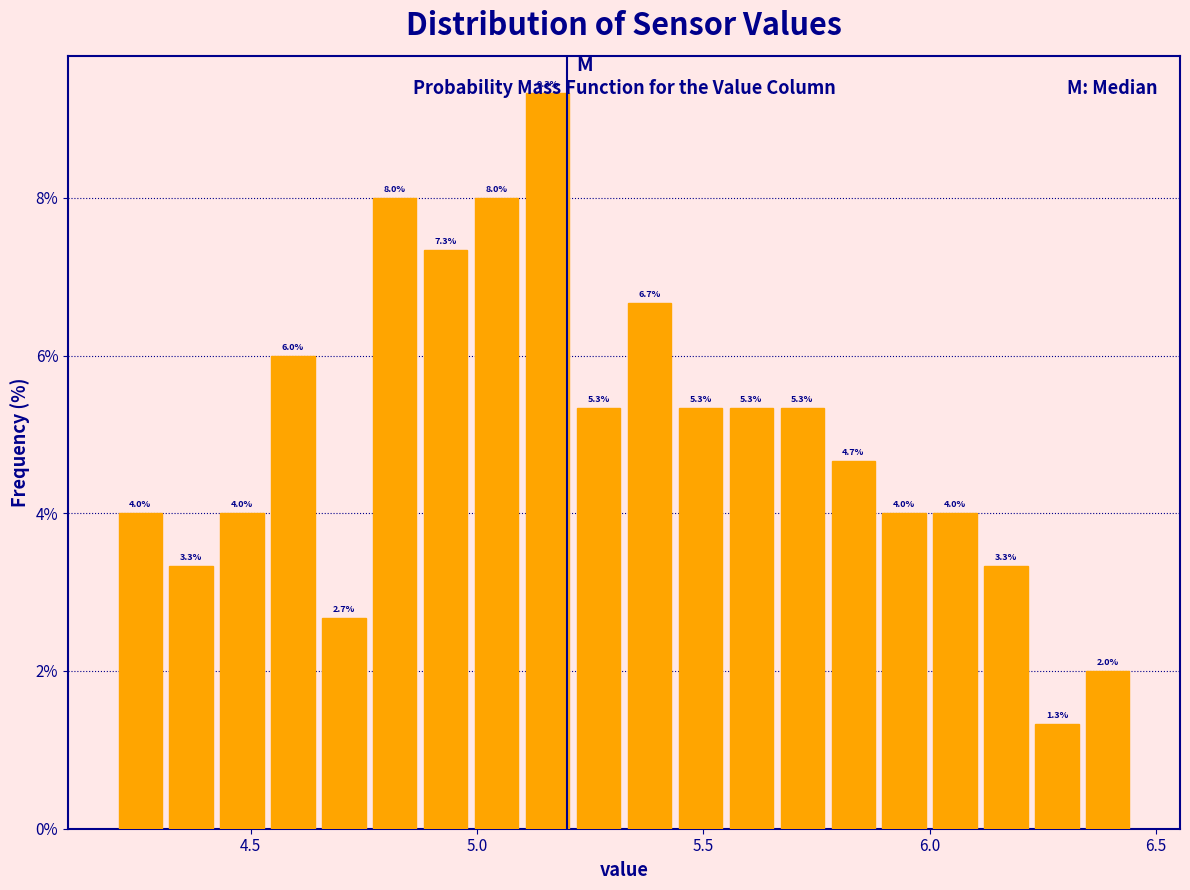

Around what value on the x-axis is the tallest bar? Give the approximate position of its centre, as read against the axis.

5.15